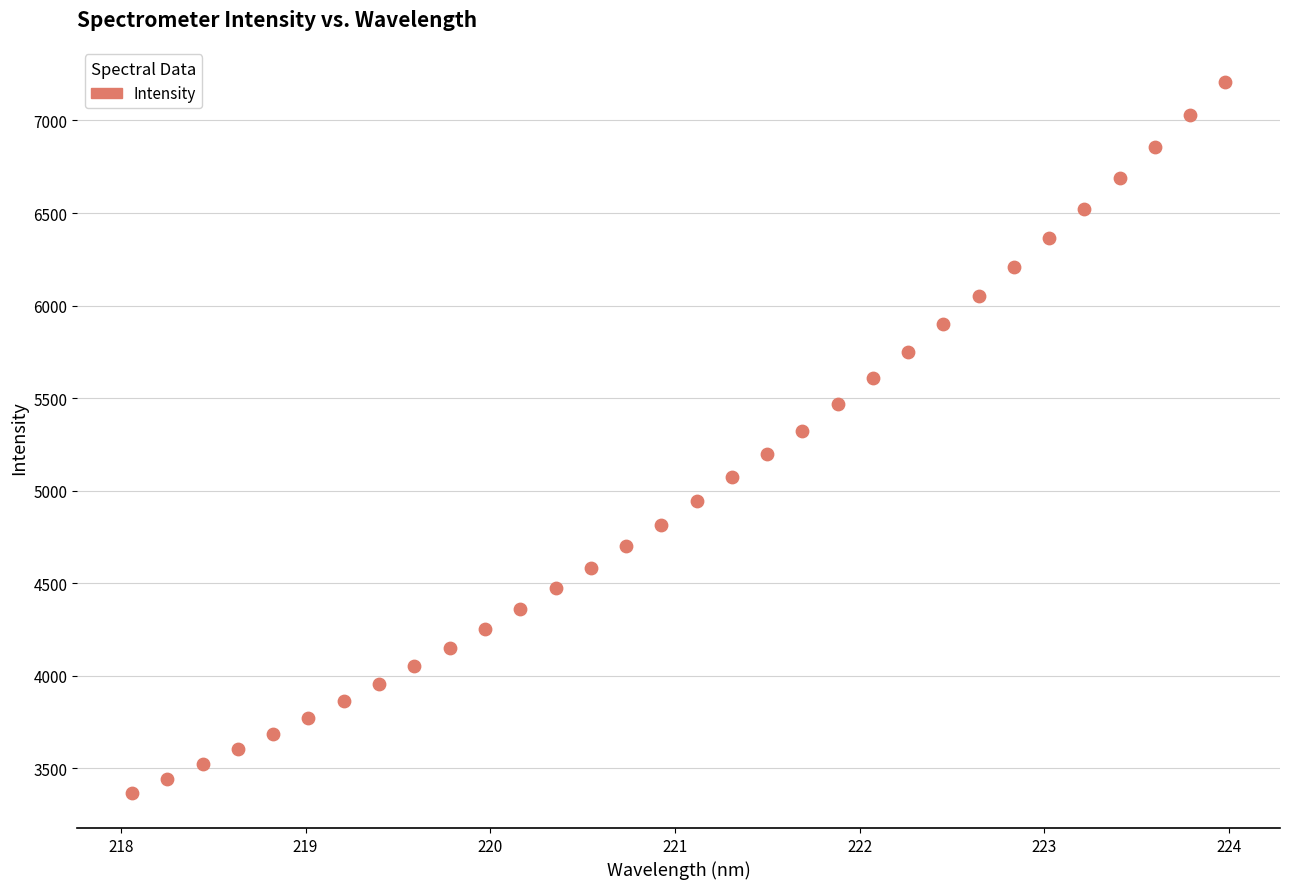

What is the range of X values (max minus min)?

5.9